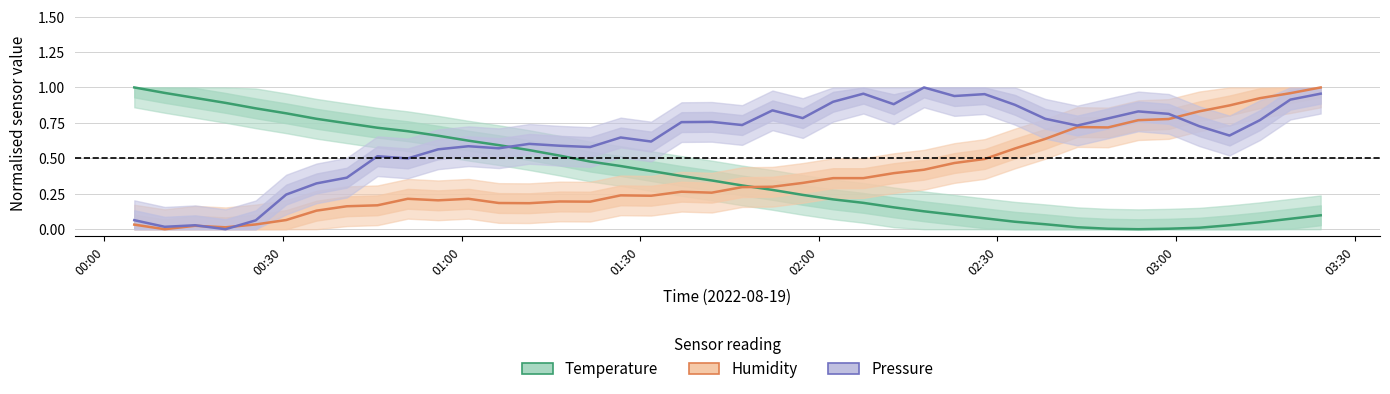

Reading left to right, list all the values displayed in this chart.

Temperature (normalised): 1.0	1.0	0.9	0.9	0.9	0.8	0.8	0.7	0.7	0.7	0.7	0.6	0.6	0.6	0.5	0.5	0.4	0.4	0.4	0.3	0.3	0.3	0.2	0.2	0.2	0.2	0.1	0.1	0.1	0.1	0.0	0.0	0.0	0.0	0.0	0.0	0.0	0.0	0.1	0.1
Humidity (normalised): 0.0	0.0	0.0	0.0	0.0	0.1	0.1	0.2	0.2	0.2	0.2	0.2	0.2	0.2	0.2	0.2	0.2	0.2	0.3	0.3	0.3	0.3	0.3	0.4	0.4	0.4	0.4	0.5	0.5	0.6	0.6	0.7	0.7	0.8	0.8	0.8	0.9	0.9	1.0	1.0
Pressure (normalised): 0.1	0.0	0.0	0.0	0.1	0.2	0.3	0.4	0.5	0.5	0.6	0.6	0.6	0.6	0.6	0.6	0.6	0.6	0.8	0.8	0.7	0.8	0.8	0.9	1.0	0.9	1.0	0.9	1.0	0.9	0.8	0.7	0.8	0.8	0.8	0.7	0.7	0.8	0.9	1.0